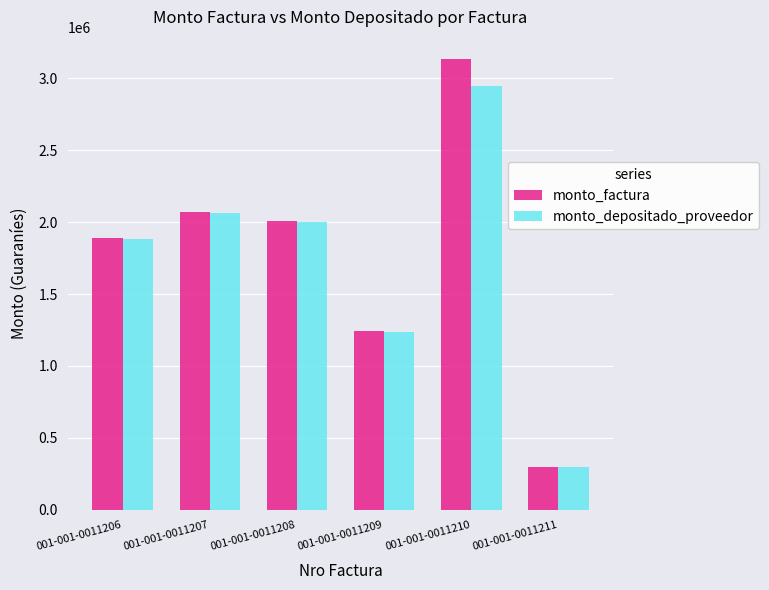

How many values in the monto_factura series are below 2008482?

3